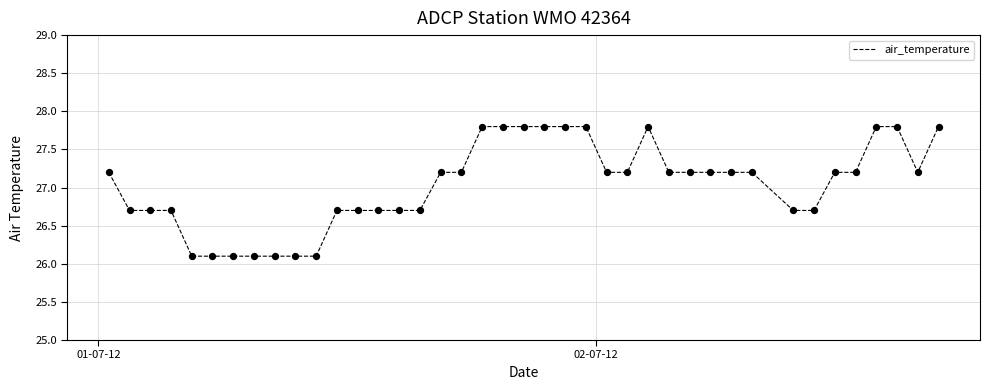

What is the maximum value shown in the chart?

27.8